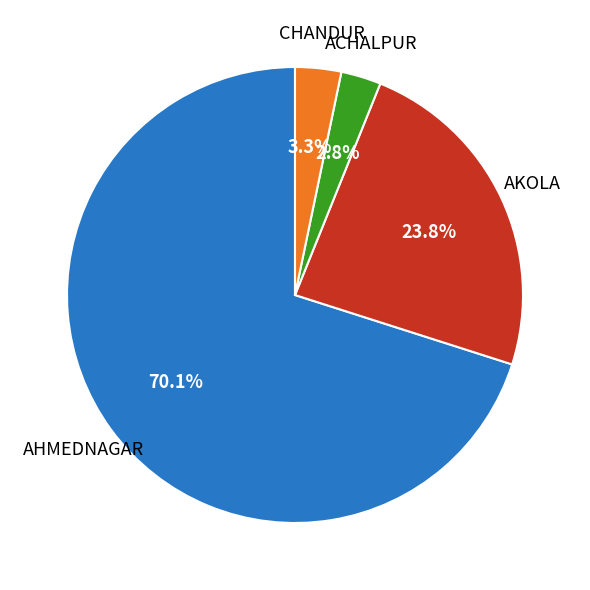

Is there any slice that represents more than half of the pie?

Yes